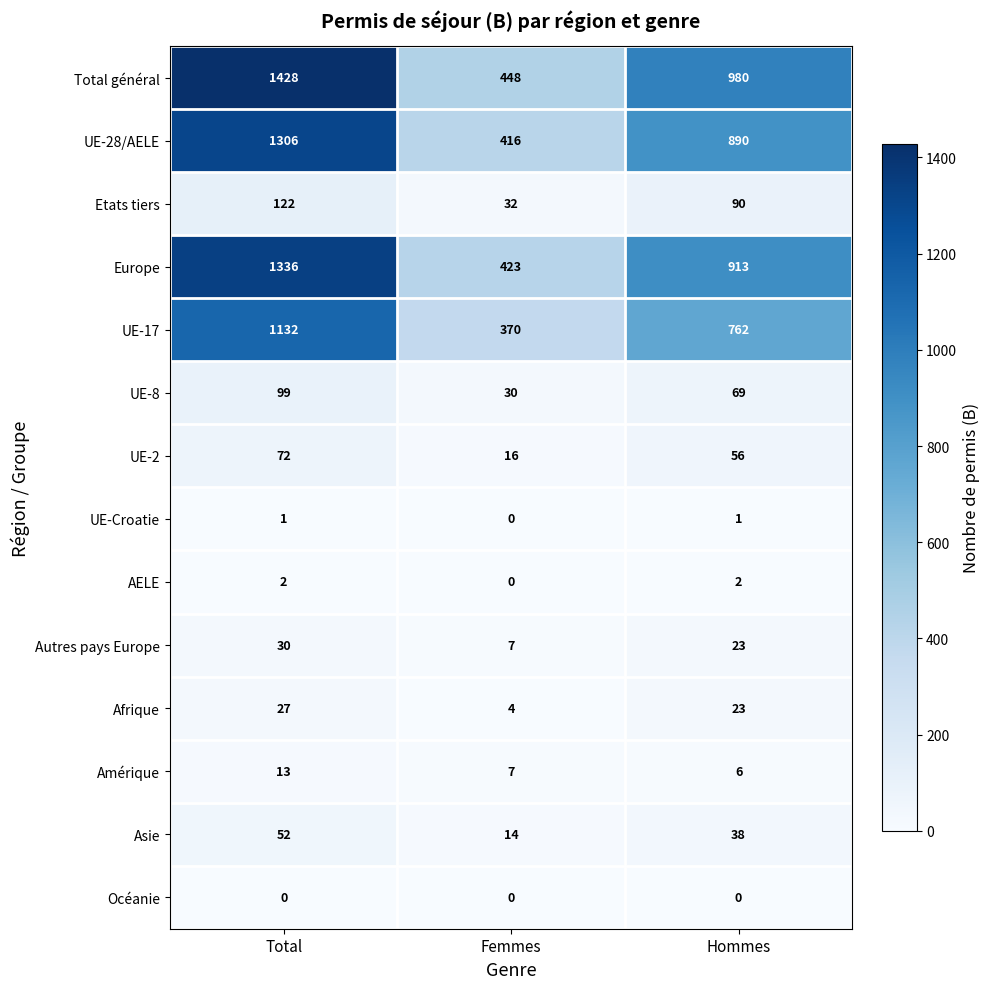

What is the lowest value of the UE-8 series?

30